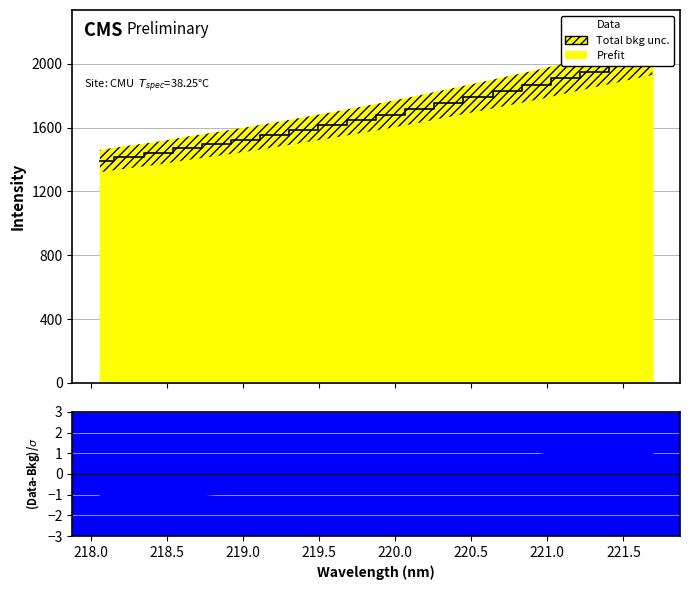

What is the value of the 6th point from the left?

1524.9